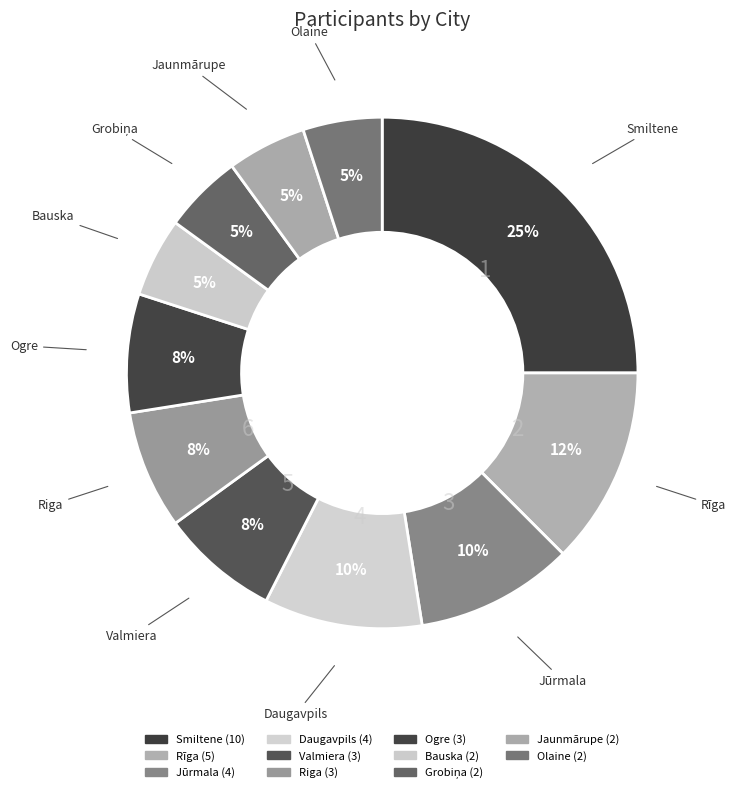

How many slices are in this pie chart?

11